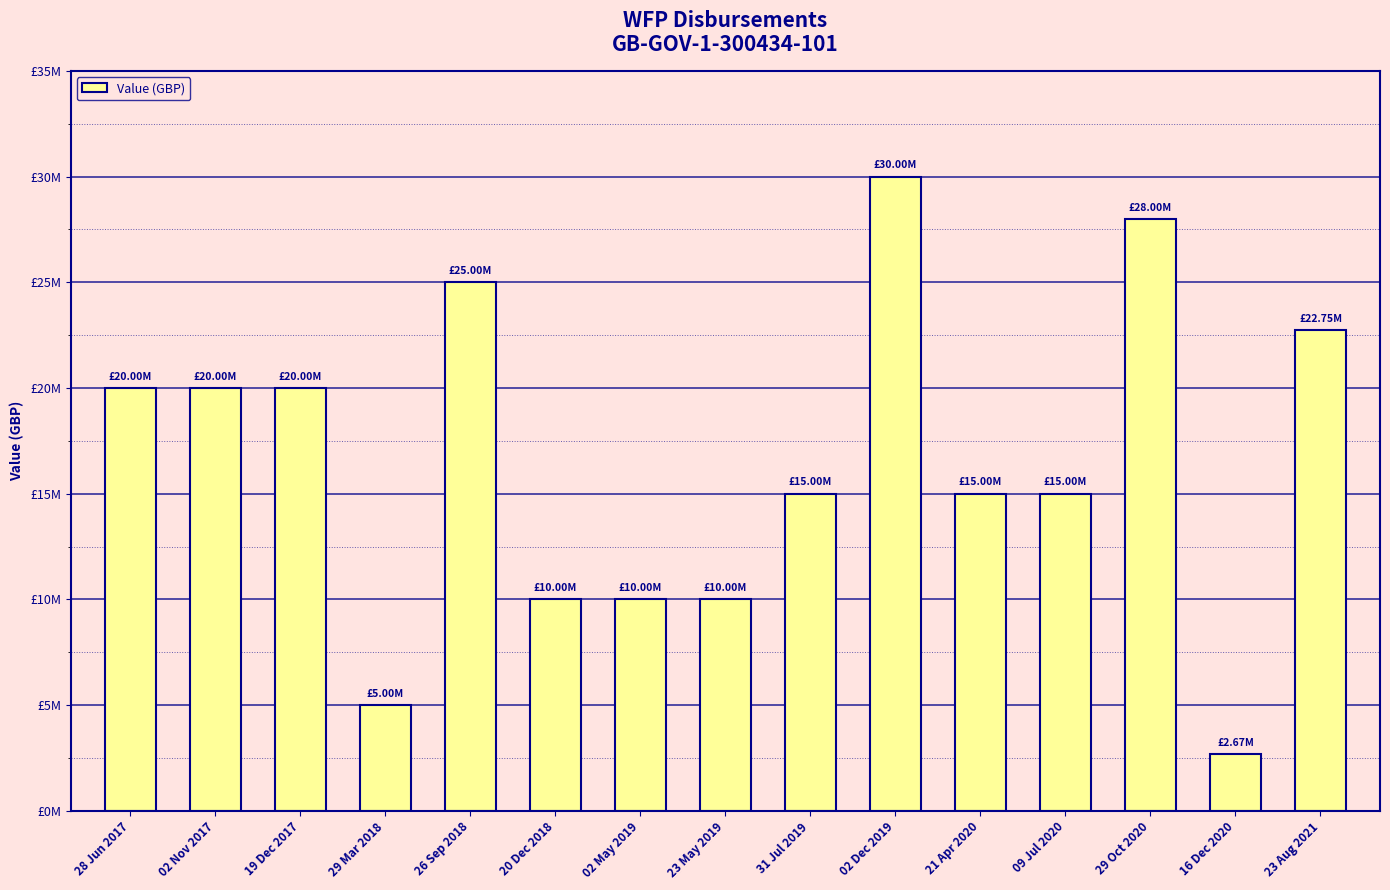

What is the sum of the values at 02 May 2019 and 02 Dec 2019?

40000000